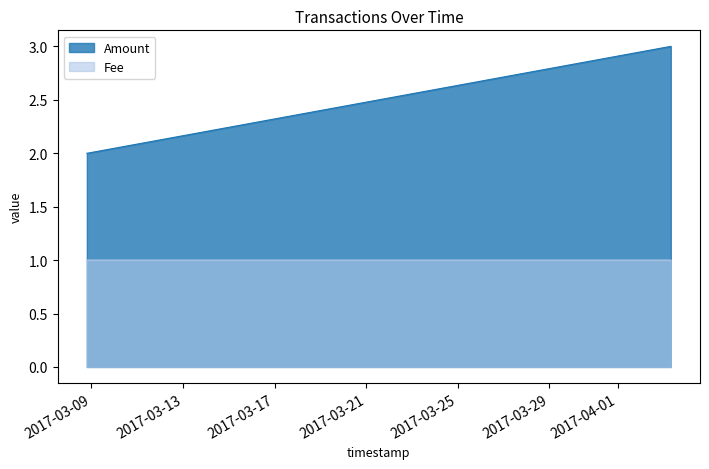

The value of Fee at 2017-03-08 19:11:06 is 1.0. True or false?

True